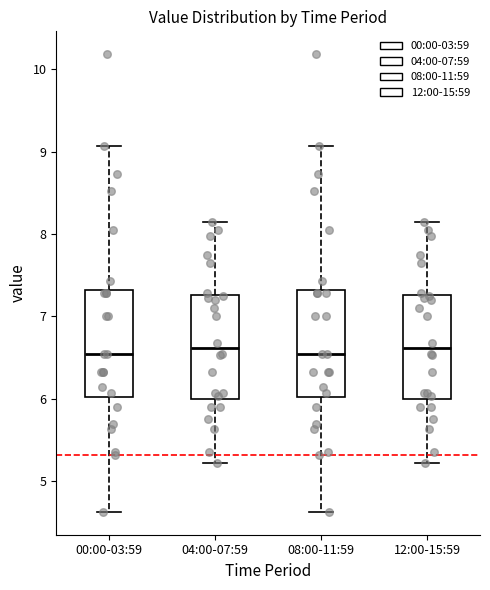

Reading left to right, read every box against the y-axis: the position of its median line, the range the box covers, and the ends of its whiskers. The values are not printed on the chart, so give them approximately, as read against the axis.

00:00-03:59: median 6.6, box 6.0 to 7.3, whiskers 4.6 to 9.1
04:00-07:59: median 6.6, box 6.0 to 7.3, whiskers 5.2 to 8.2
08:00-11:59: median 6.6, box 6.0 to 7.3, whiskers 4.6 to 9.1
12:00-15:59: median 6.6, box 6.0 to 7.3, whiskers 5.2 to 8.2